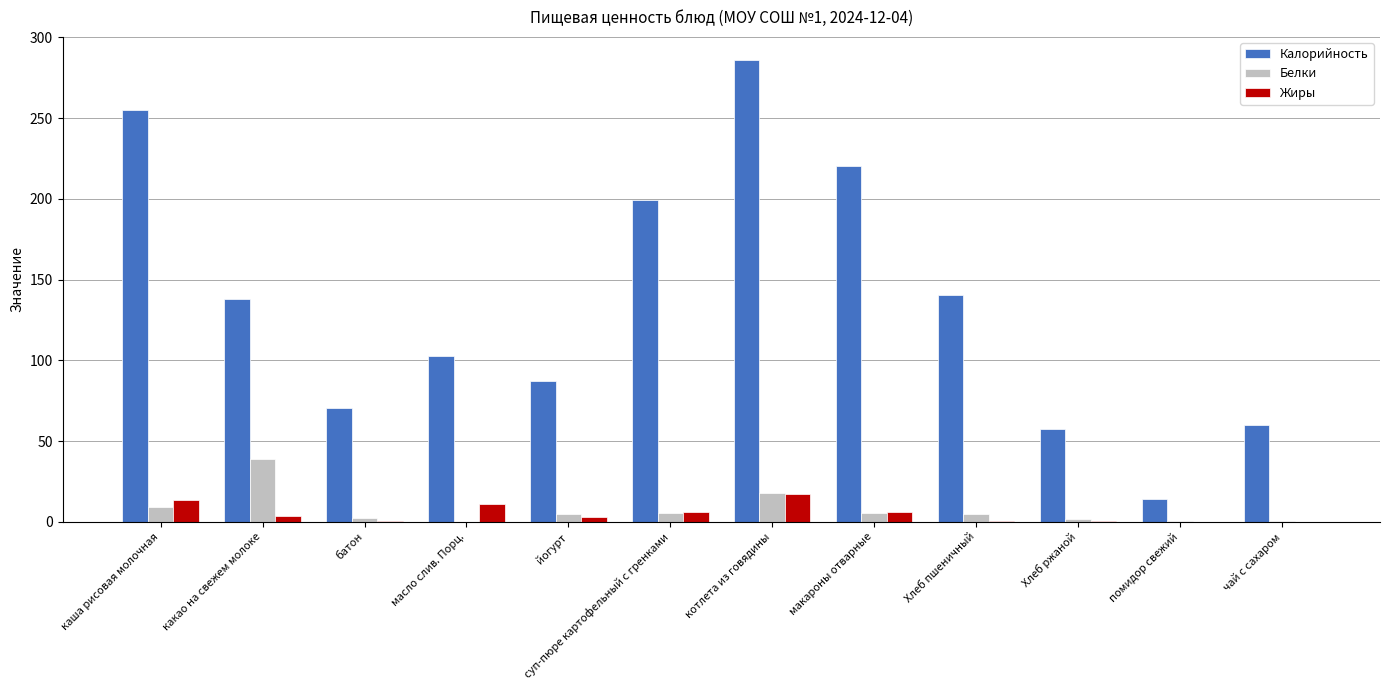

True or false: Калорийность has a value of 70.3 at батон.

True